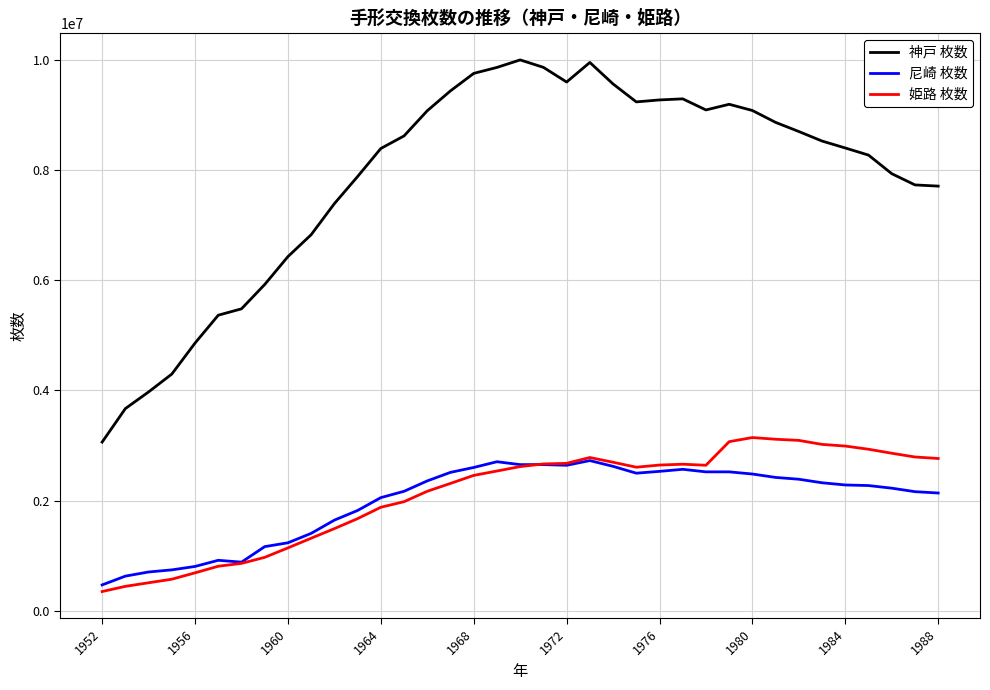

What is the minimum value for 姫路 枚数?

351100